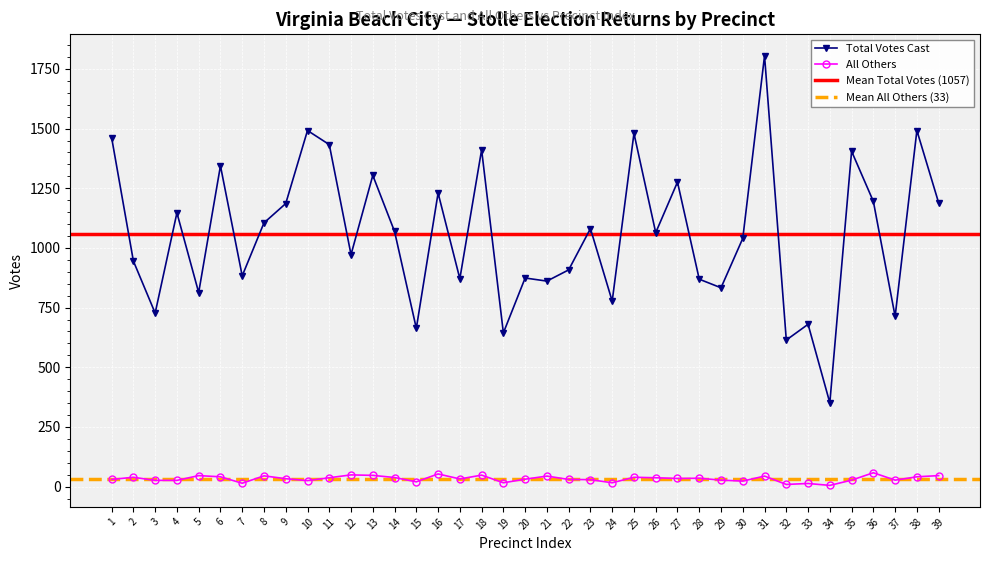

How many values in the Total Votes Cast series are below 1064?

19